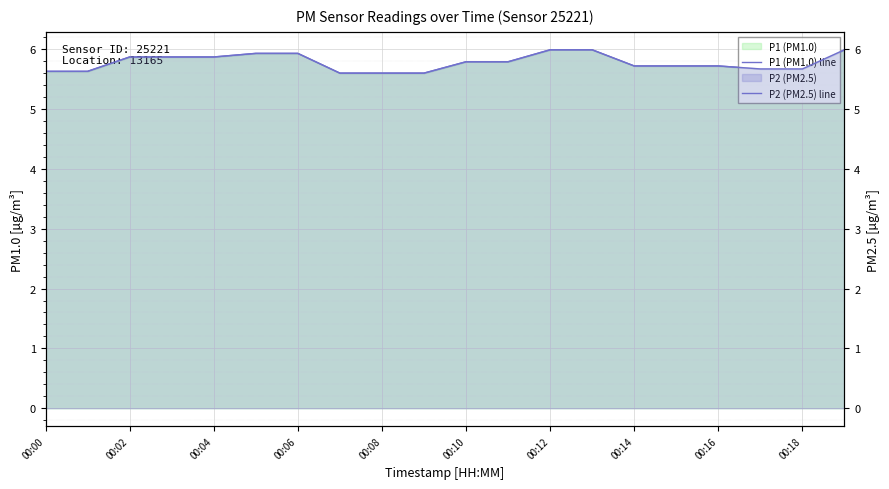

Does the chart display data point markers on the line(s)?

No